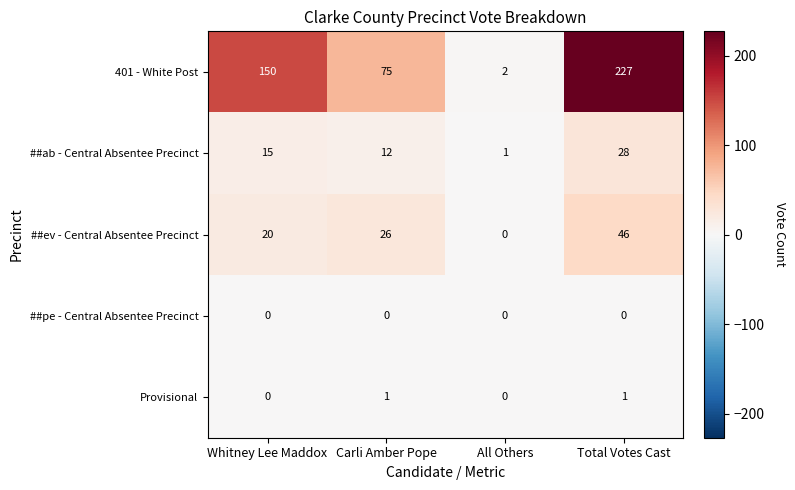

What is the greatest value displayed?

227